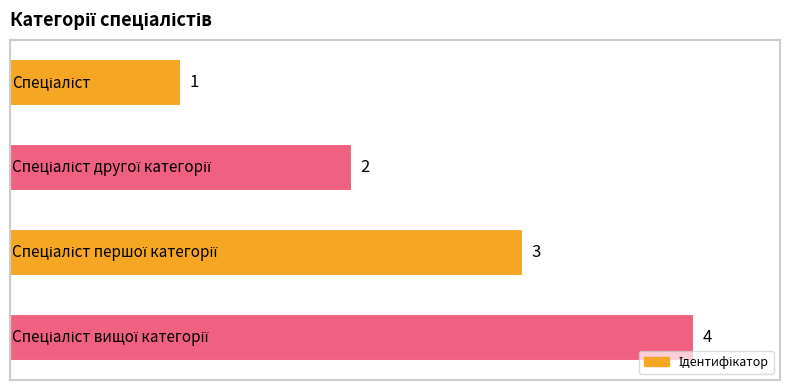

What is the difference between the maximum and minimum values?

3